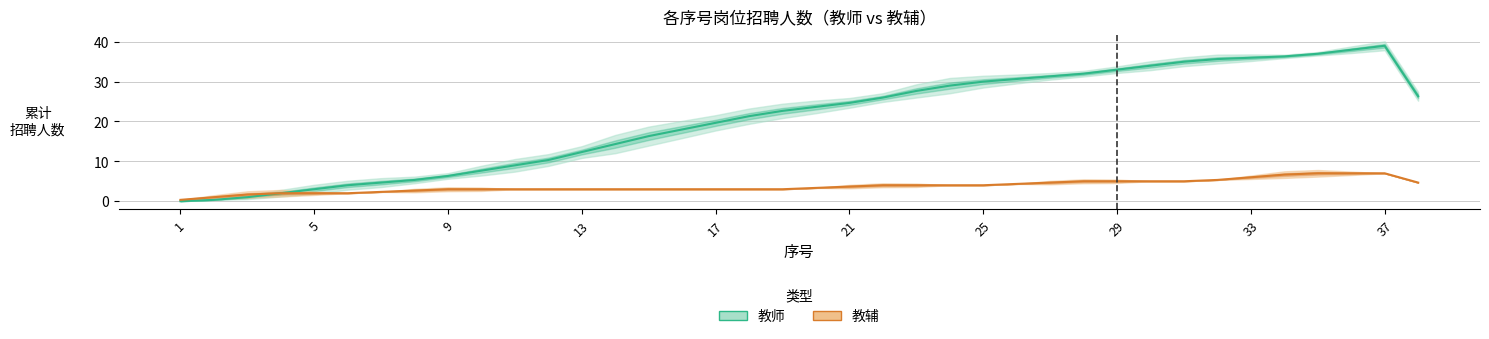

At 13, list the series in order from smallest to largest.

教辅, 教师